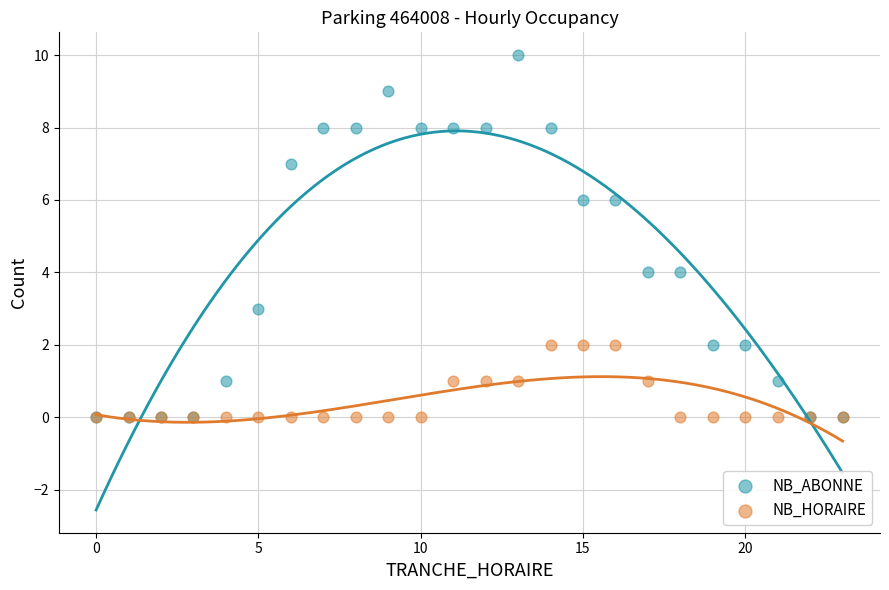

Which series reaches the maximum Y coordinate?

NB_ABONNE